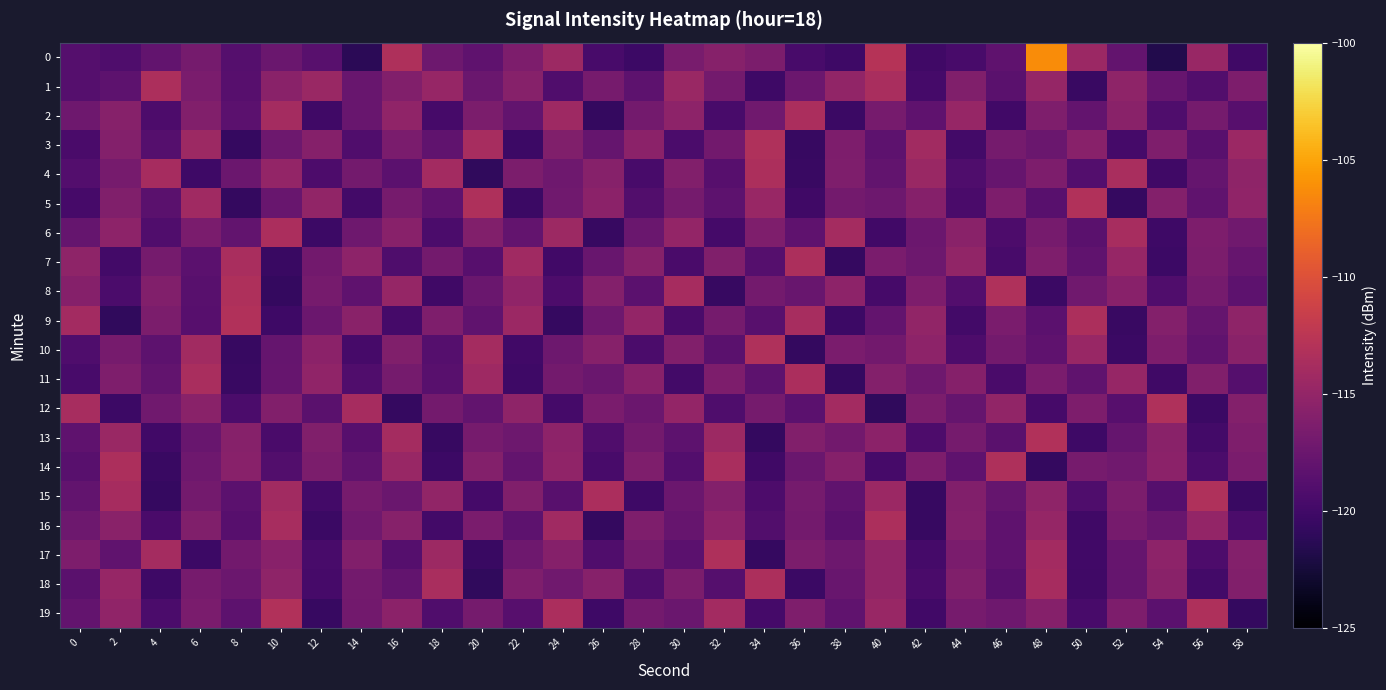

Which series changed the most between 4 and 34?

17